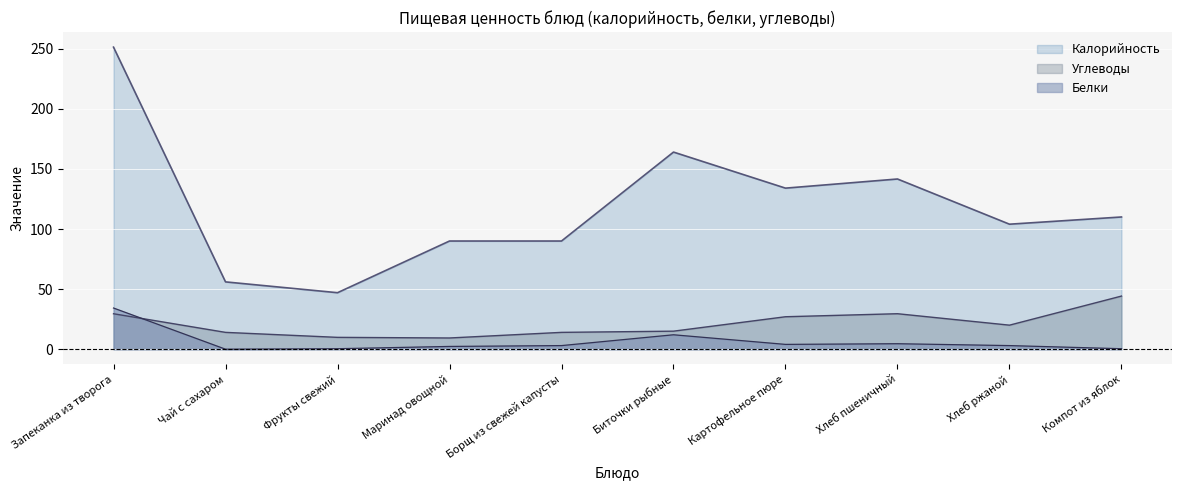

Which series changed the most between Фрукты свежий and Хлеб пшеничный?

Калорийность